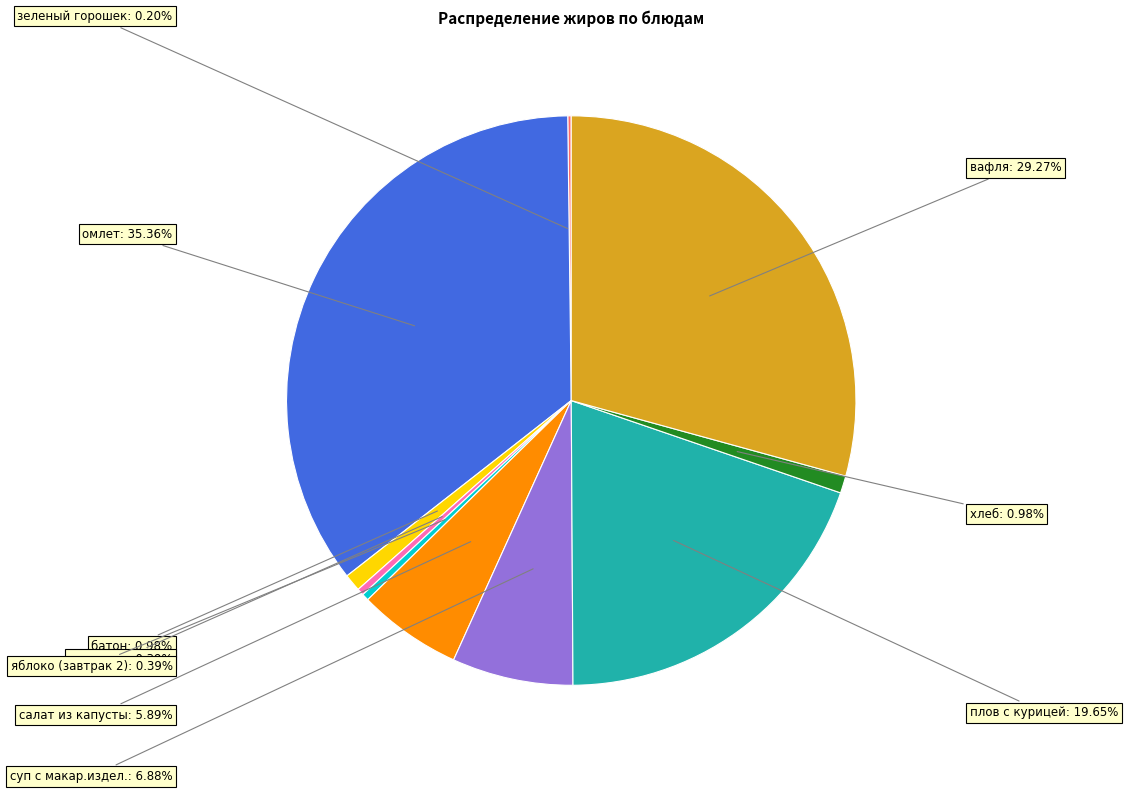

Is there a majority slice in this chart?

No